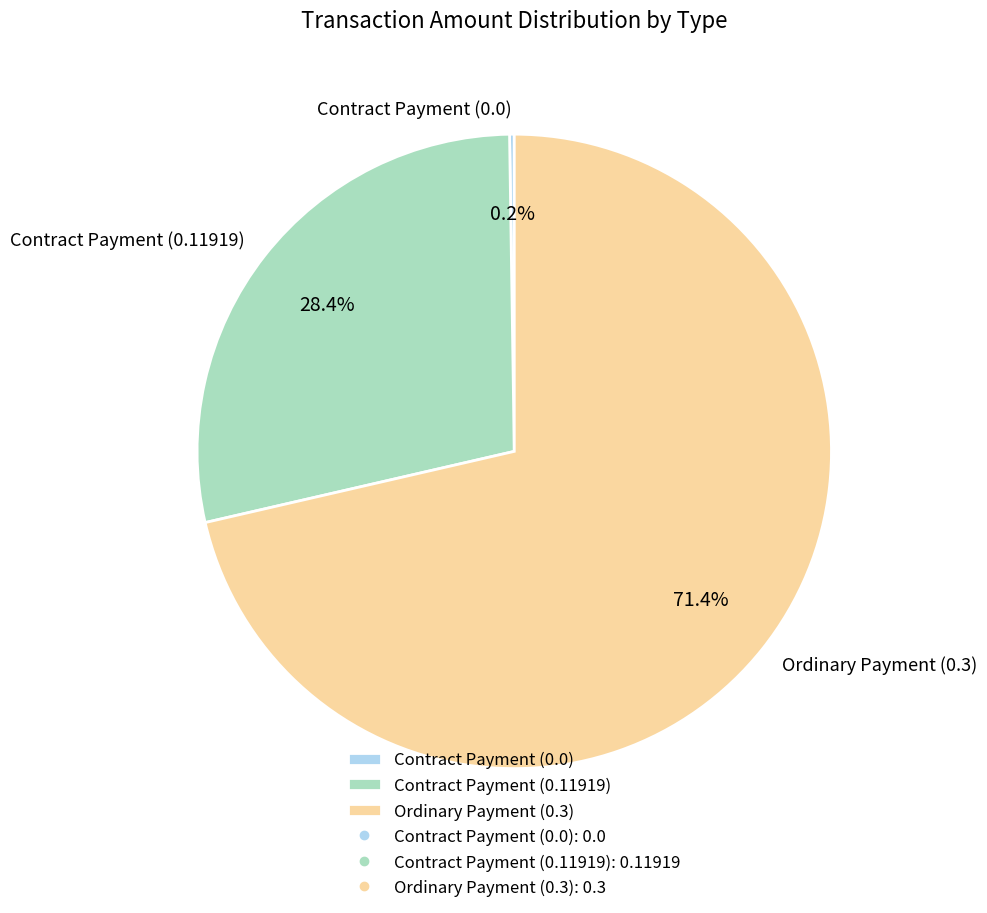

To the nearest percent, what is the average slice percentage?

33%